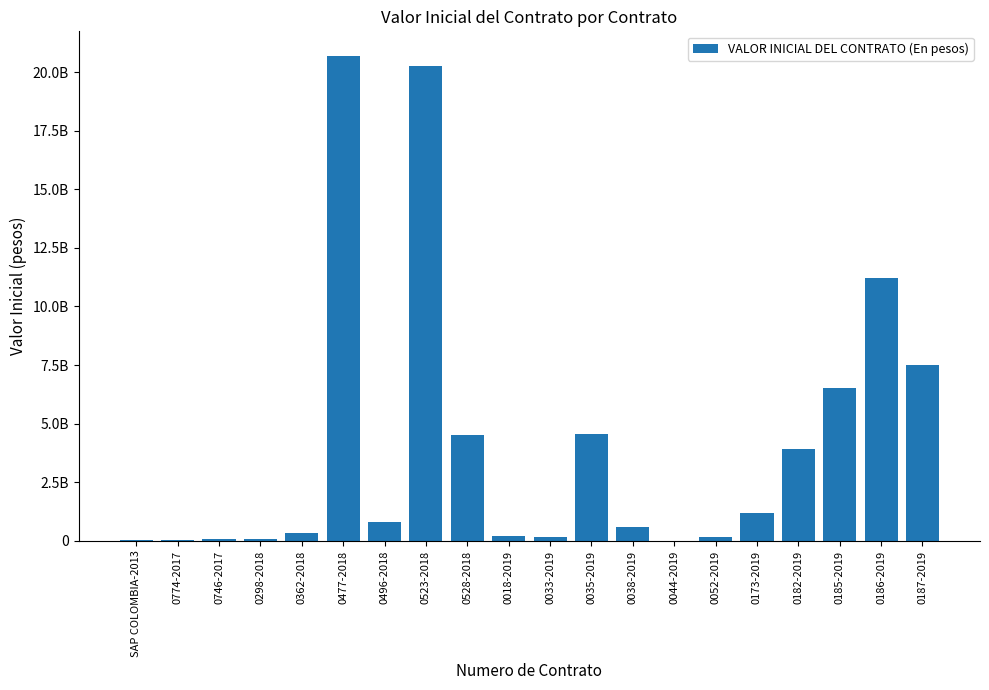

Does the chart contain any negative values?

No